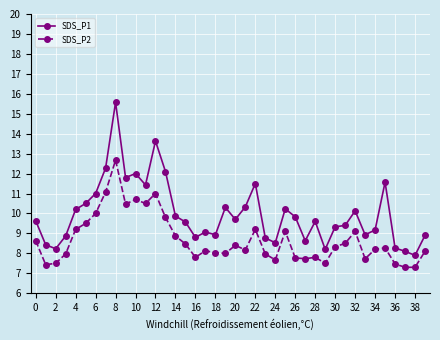

What are all the series names shown in the legend?

SDS_P1, SDS_P2